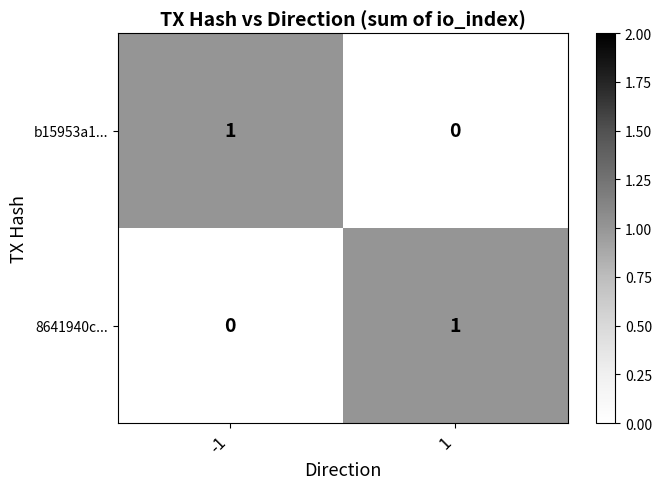

Count the number of data series in this chart.

2